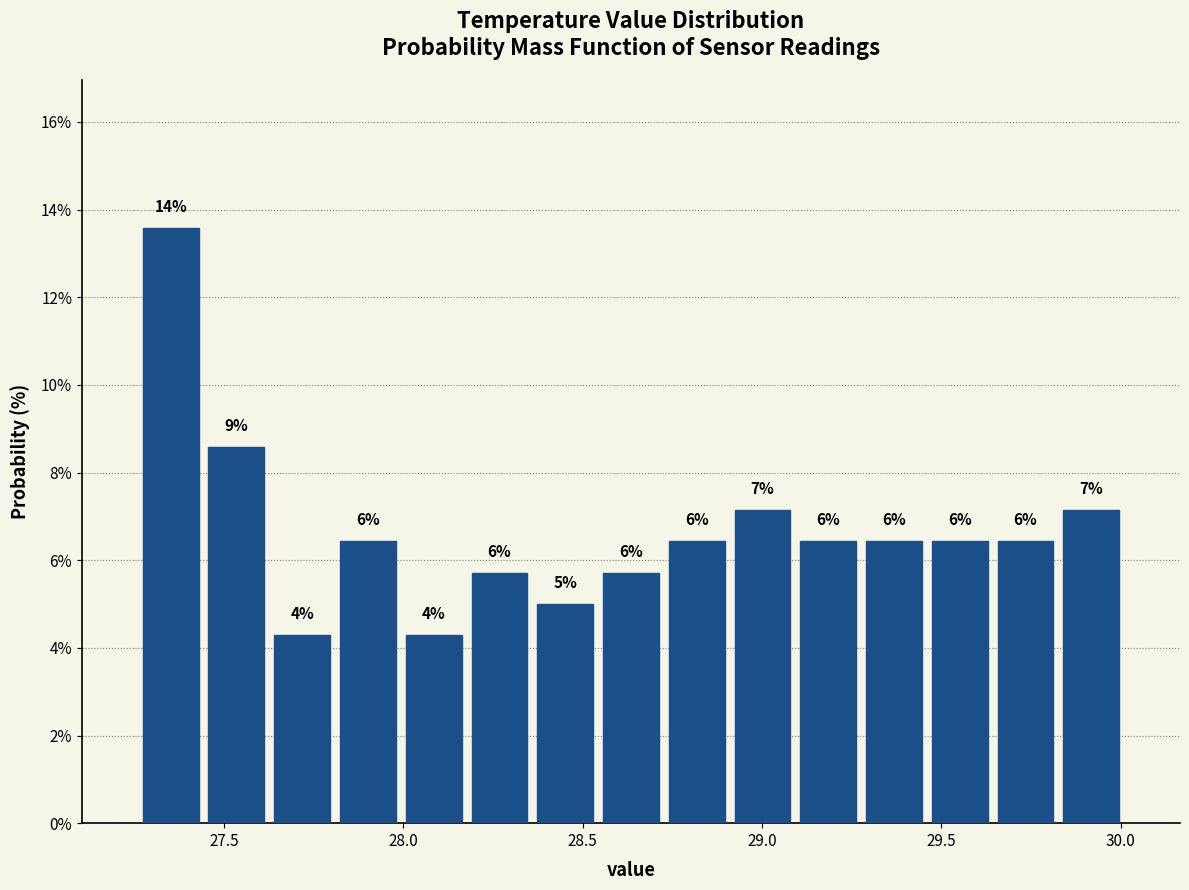

Read against the x-axis, roughly where is the centre of the tallest bar?

27.35